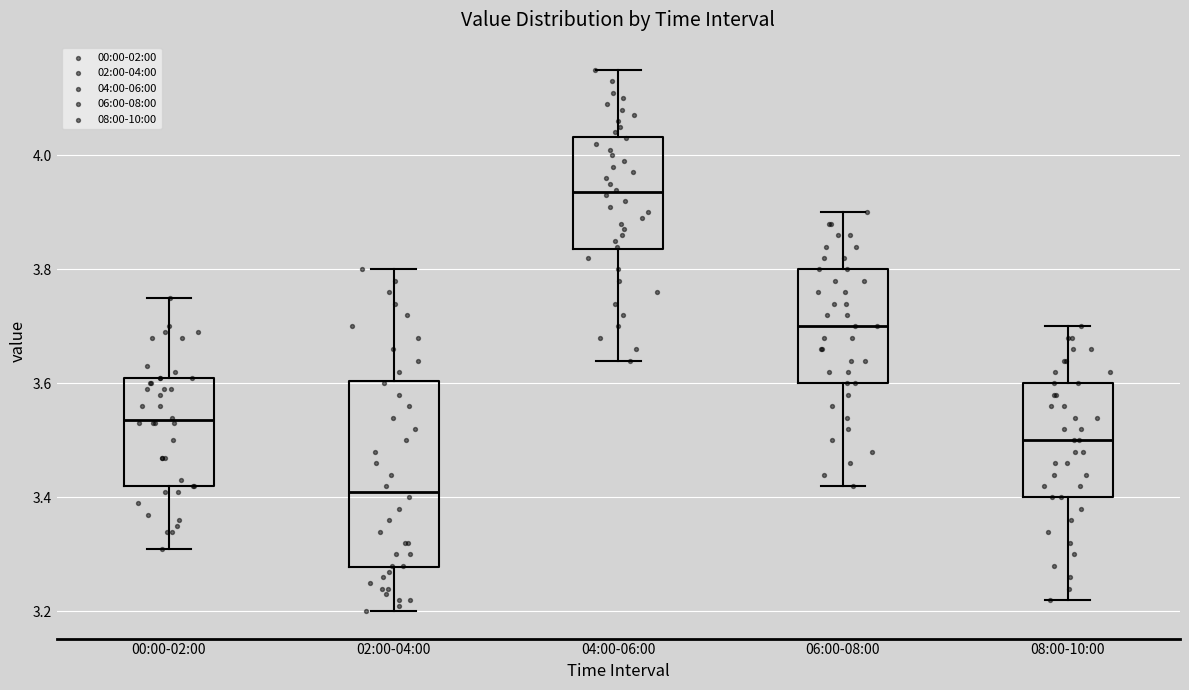

Reading left to right, read every box against the y-axis: the position of its median line, the range the box covers, and the ends of its whiskers. The values are not printed on the chart, so give them approximately, as read against the axis.

00:00-02:00: median 3.54, box 3.42 to 3.62, whiskers 3.32 to 3.76
02:00-04:00: median 3.42, box 3.28 to 3.60, whiskers 3.20 to 3.80
04:00-06:00: median 3.94, box 3.84 to 4.04, whiskers 3.64 to 4.16
06:00-08:00: median 3.70, box 3.60 to 3.80, whiskers 3.42 to 3.90
08:00-10:00: median 3.50, box 3.40 to 3.60, whiskers 3.22 to 3.70